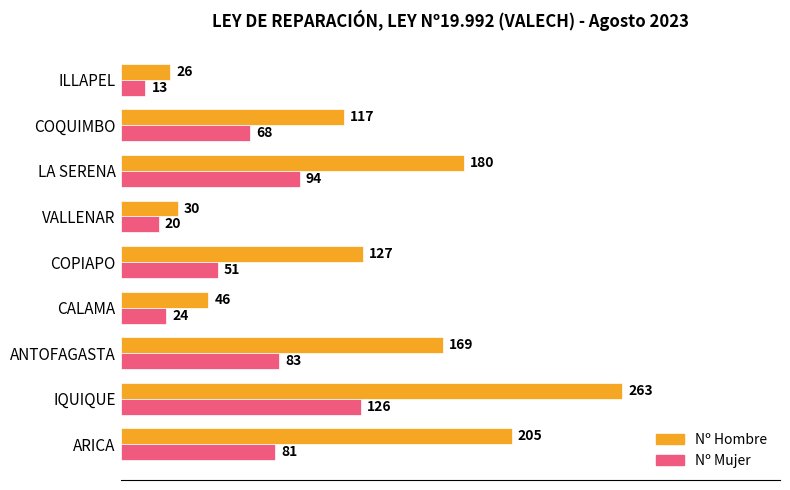

What is the sum of all Nº Hombre values?

1163